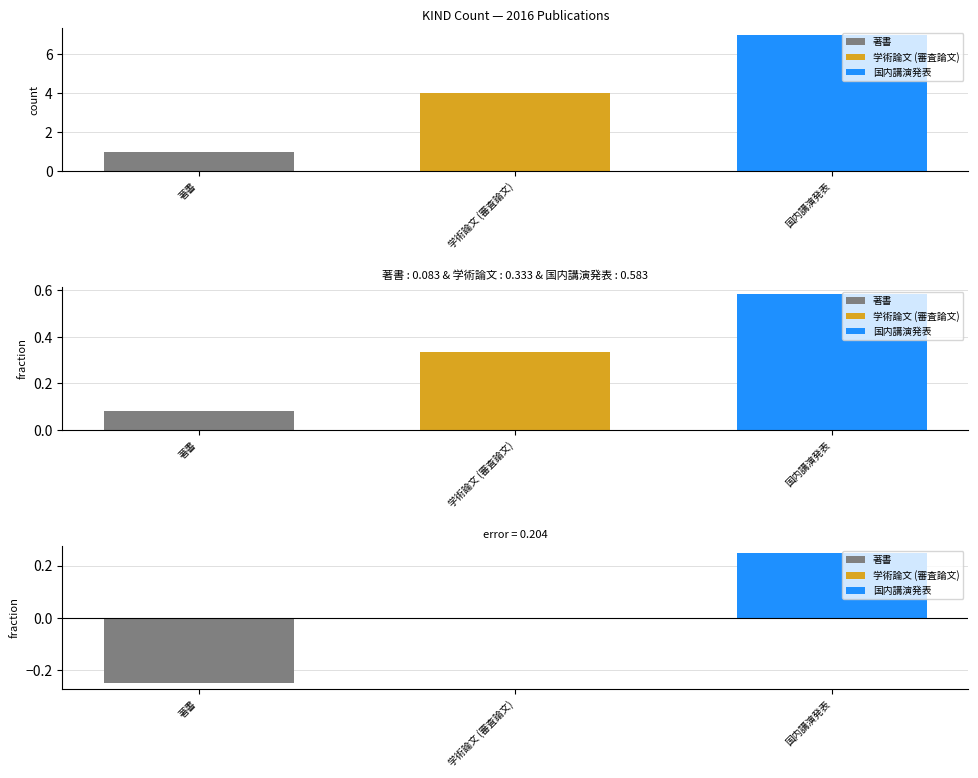

What is the total value across all series at 著書?

1